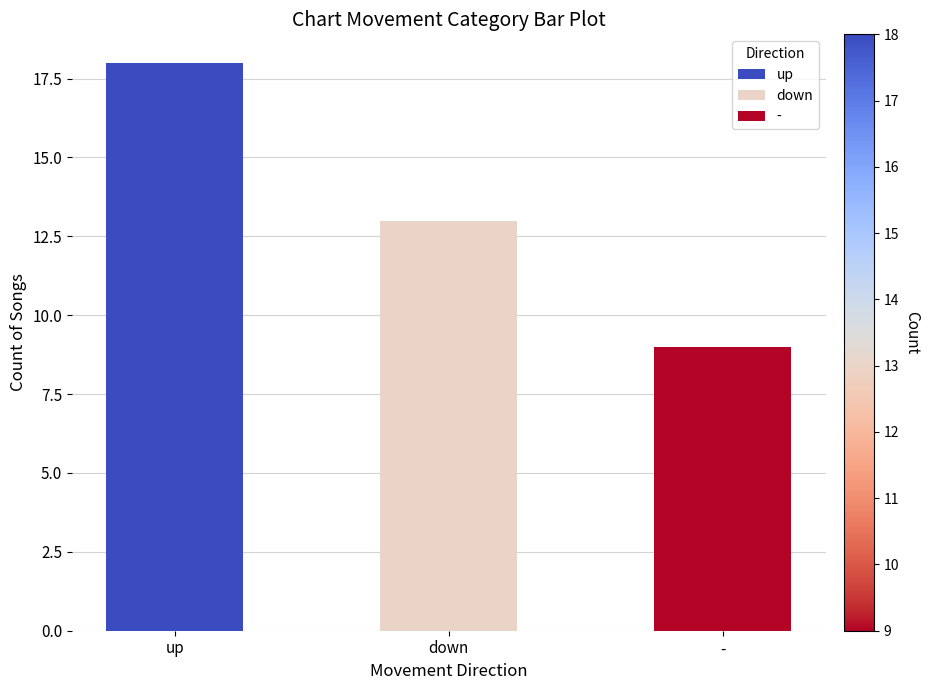

What is the minimum value shown in the chart?

9